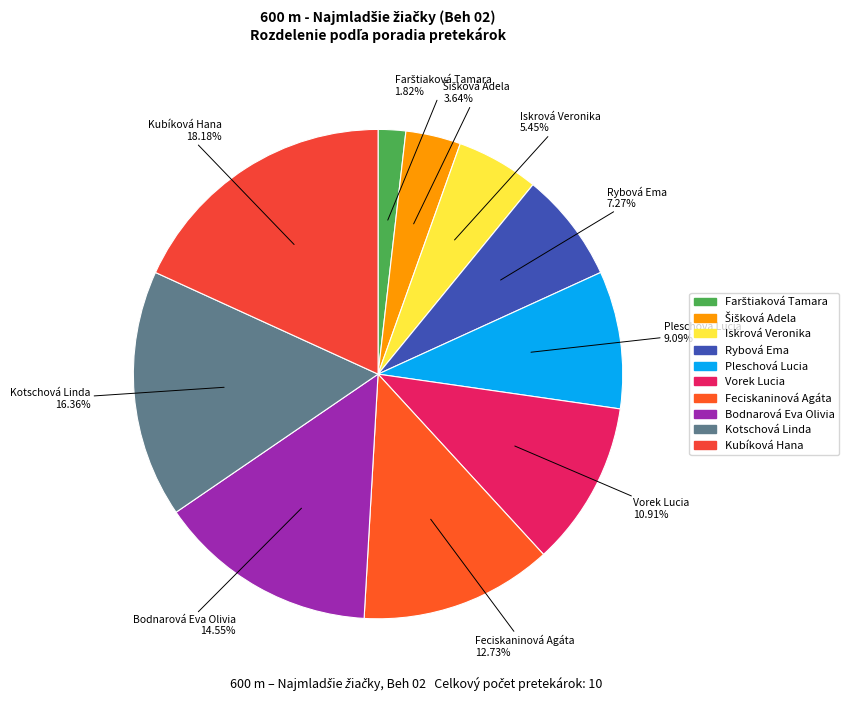

What is the largest slice in the pie chart?

Kubíková Hana